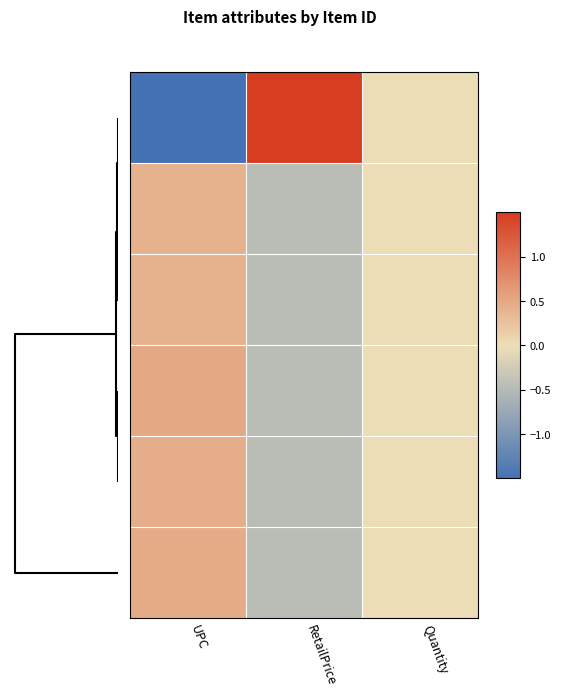

At which category does the chart reach its peak across all series?

RetailPrice